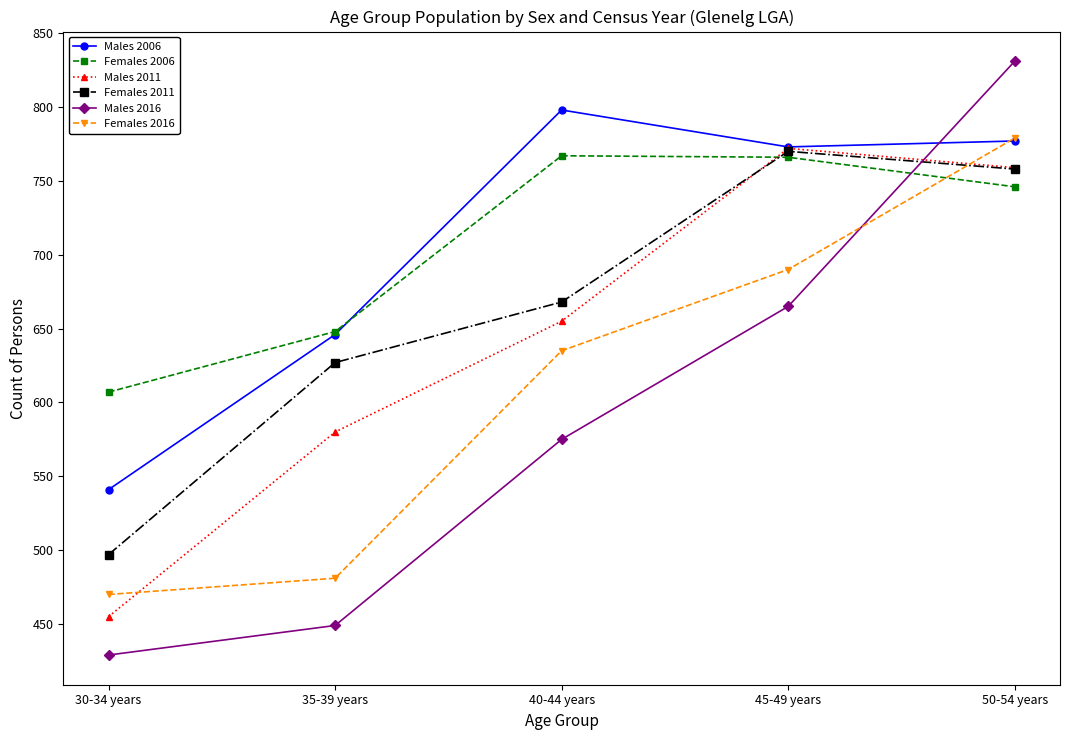

What is the sum of the Males 2011 values at 30-34 years and 40-44 years?

1110